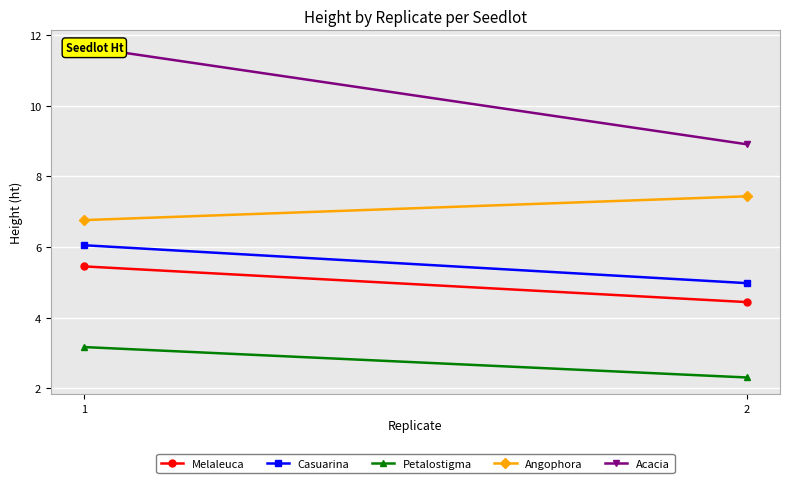

What is the smallest value displayed?

2.3